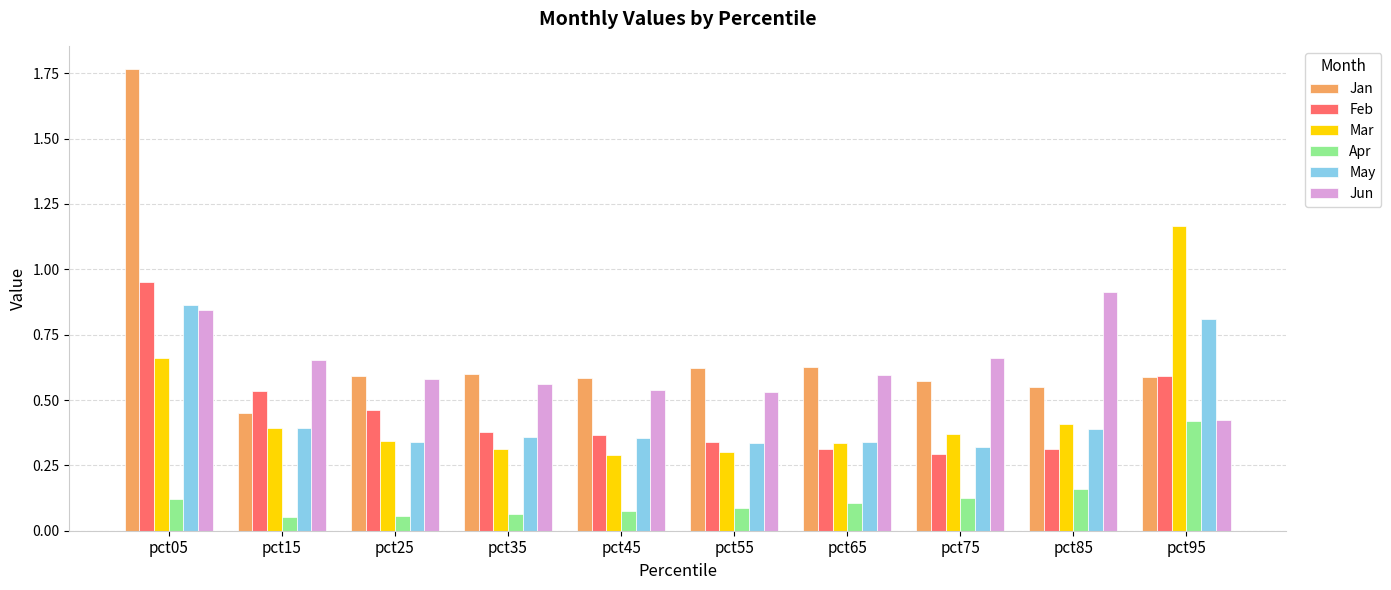

Count the Jan values in the range 0 to 1.

9